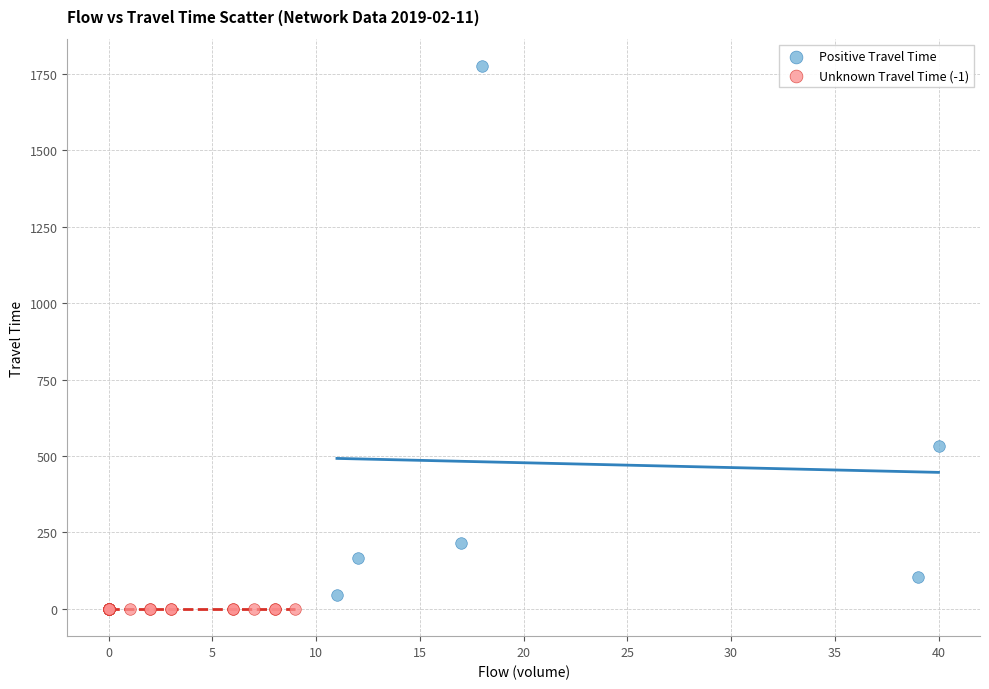

Which series contains the lowest Y value?

Unknown Travel Time (-1)